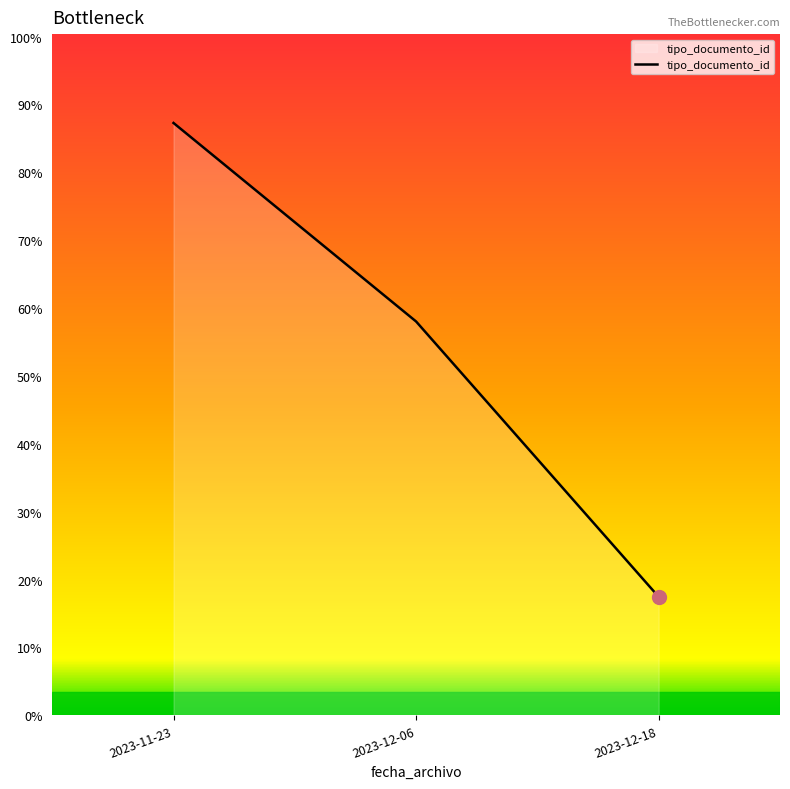

The chart shows a value of 303 at 2023-11-23. True or false?

False